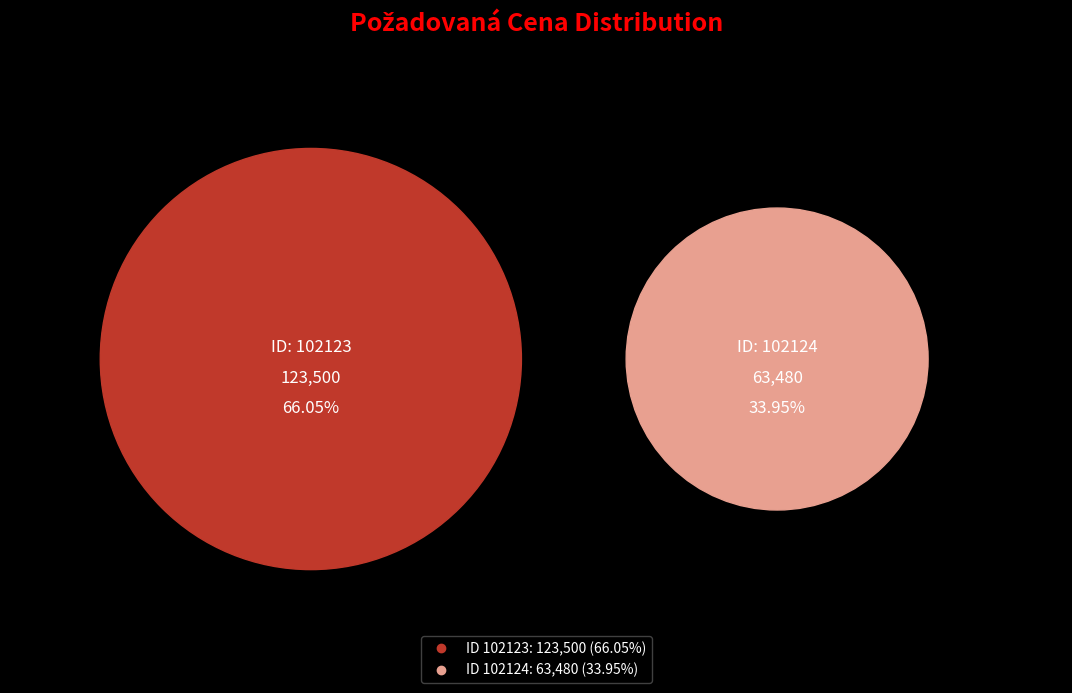

To the nearest percent, what percentage of the pie is 102124?

34%